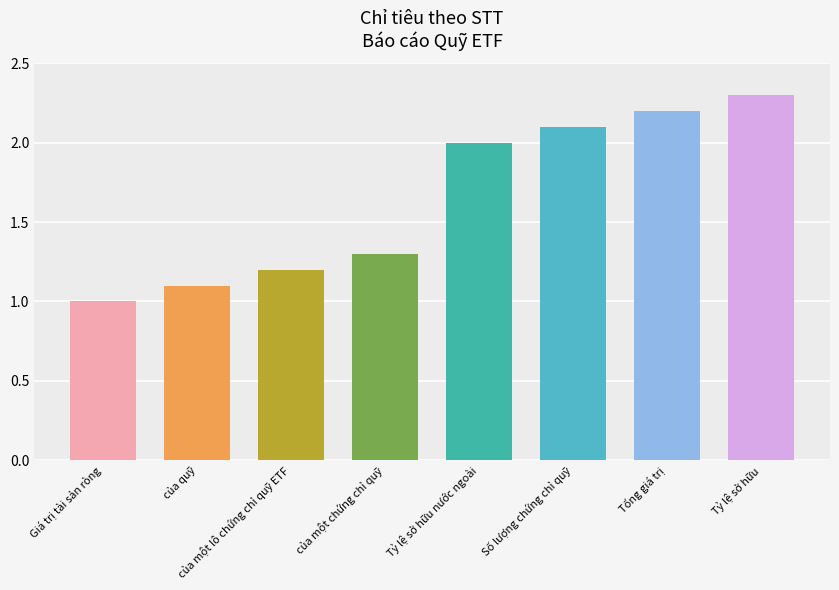

List the labels in order of value, smallest first.

Giá trị tài sản ròng, của quỹ, của một lô chứng chỉ quỹ ETF, của một chứng chỉ quỹ, Tỷ lệ sở hữu nước ngoài, Số lượng chứng chỉ quỹ, Tổng giá trị, Tỷ lệ sở hữu